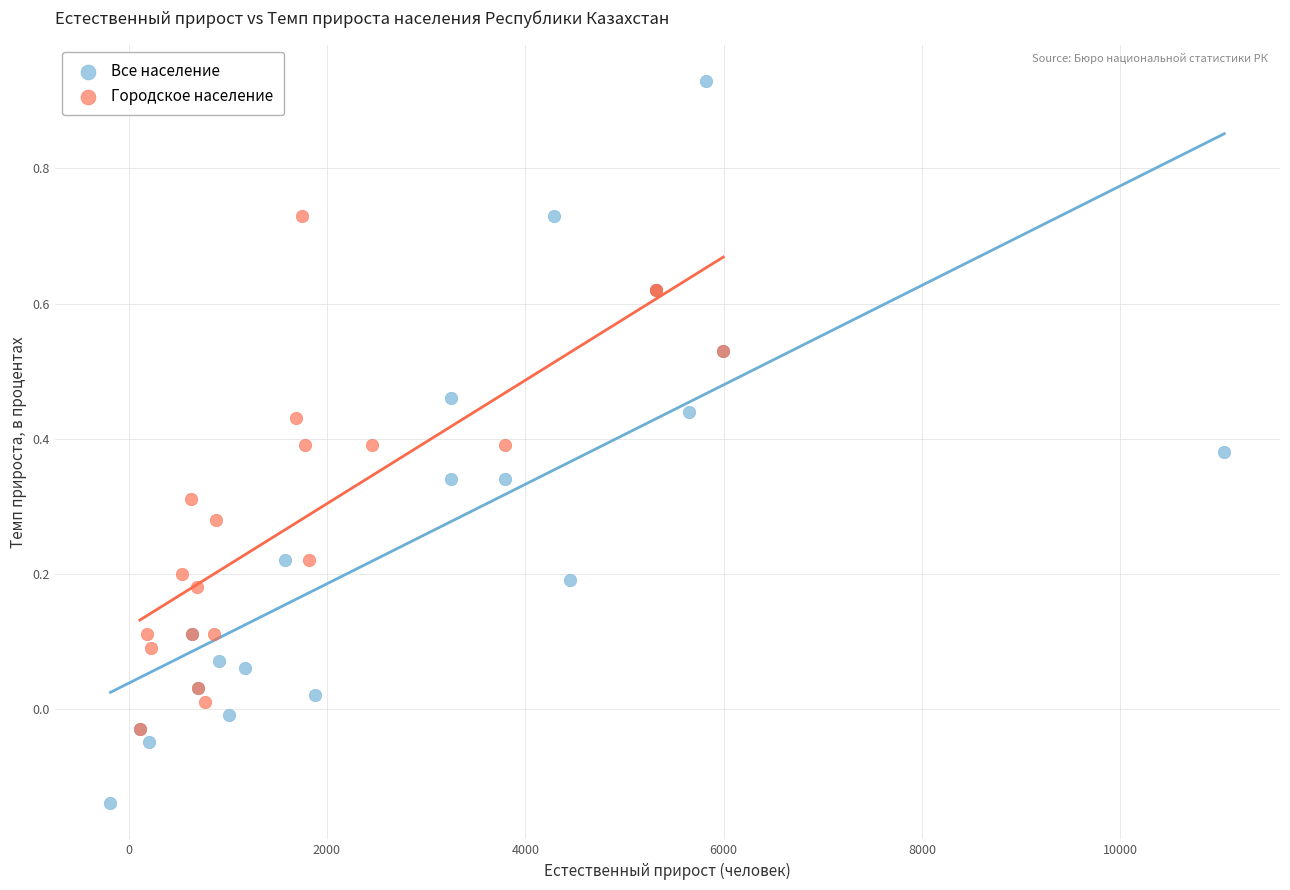

Which series contains the highest Y value?

Все население